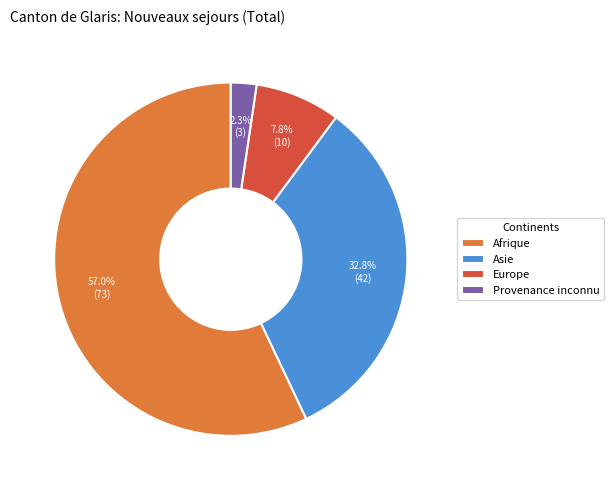

How many segments does this pie chart have?

4